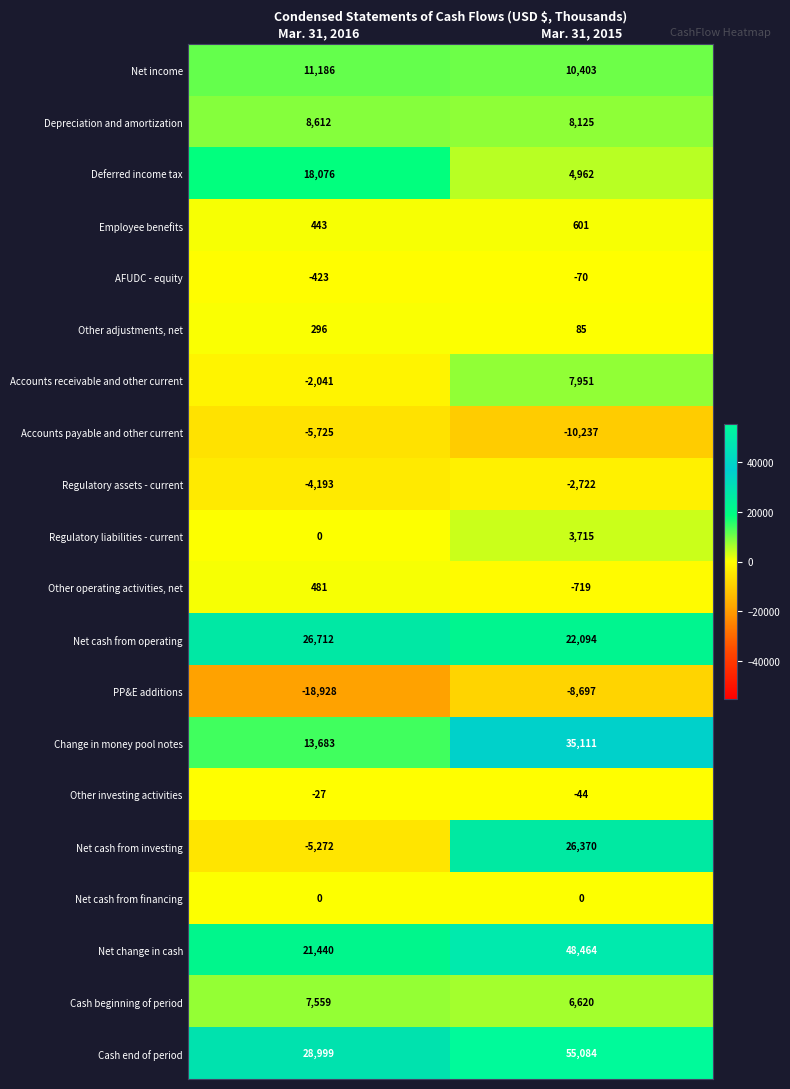

At which category does the chart reach its minimum across all series?

Mar. 31, 2016